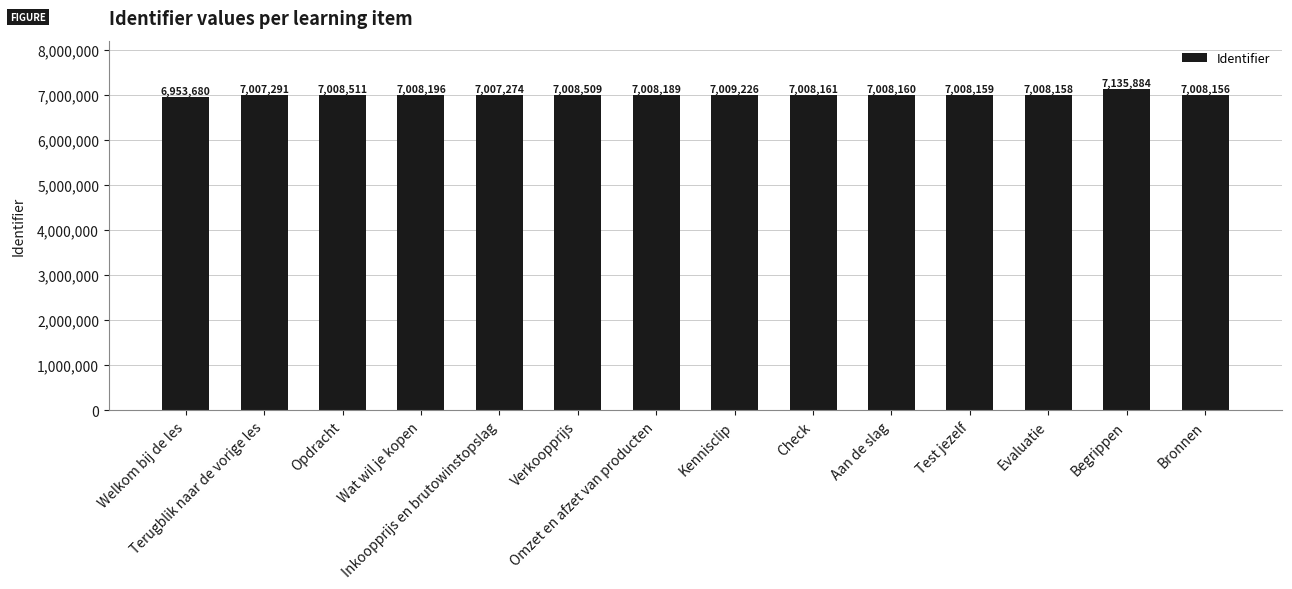

What is the ratio of the value at Test jezelf to the value at Check?

1.0